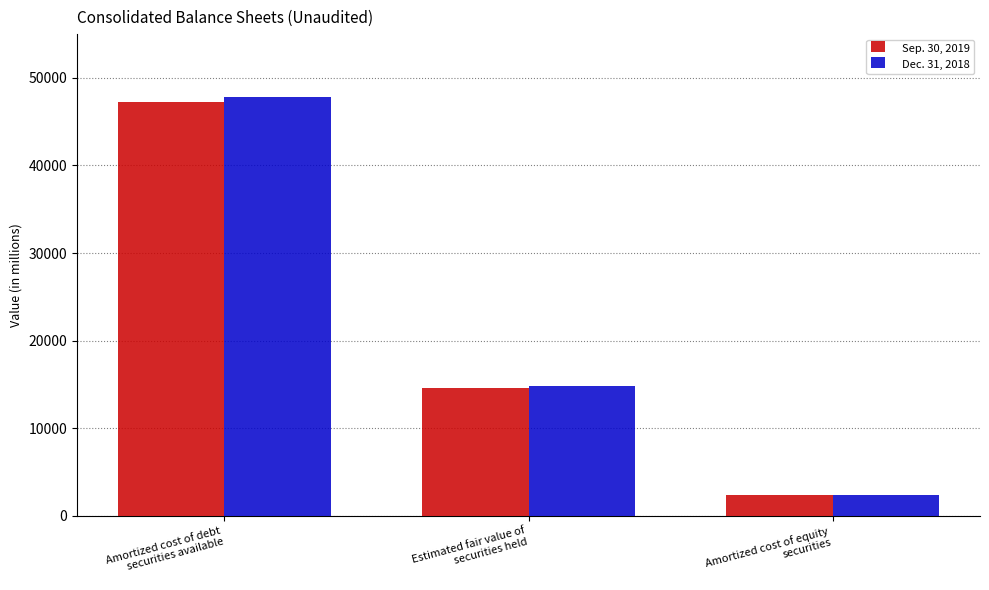

Which series has the widest spread of values?

Dec. 31, 2018